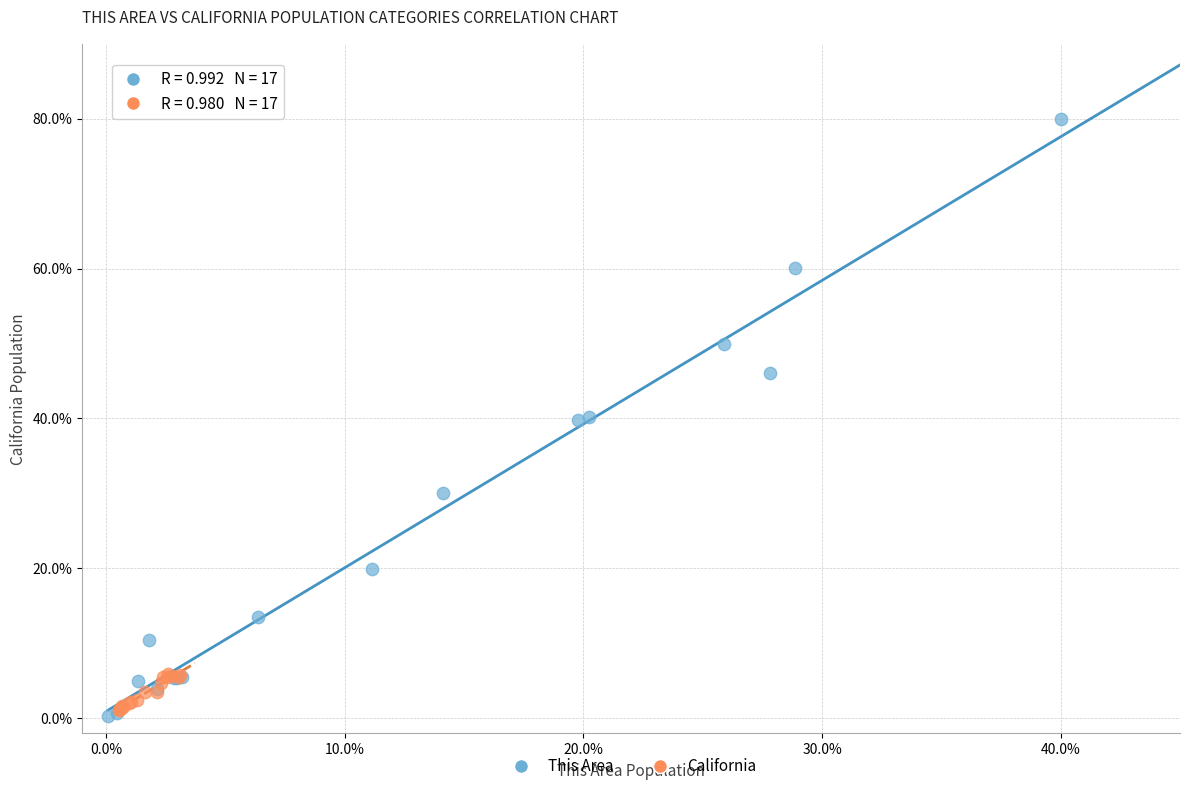

Which series has the largest Y range (max minus min)?

This Area